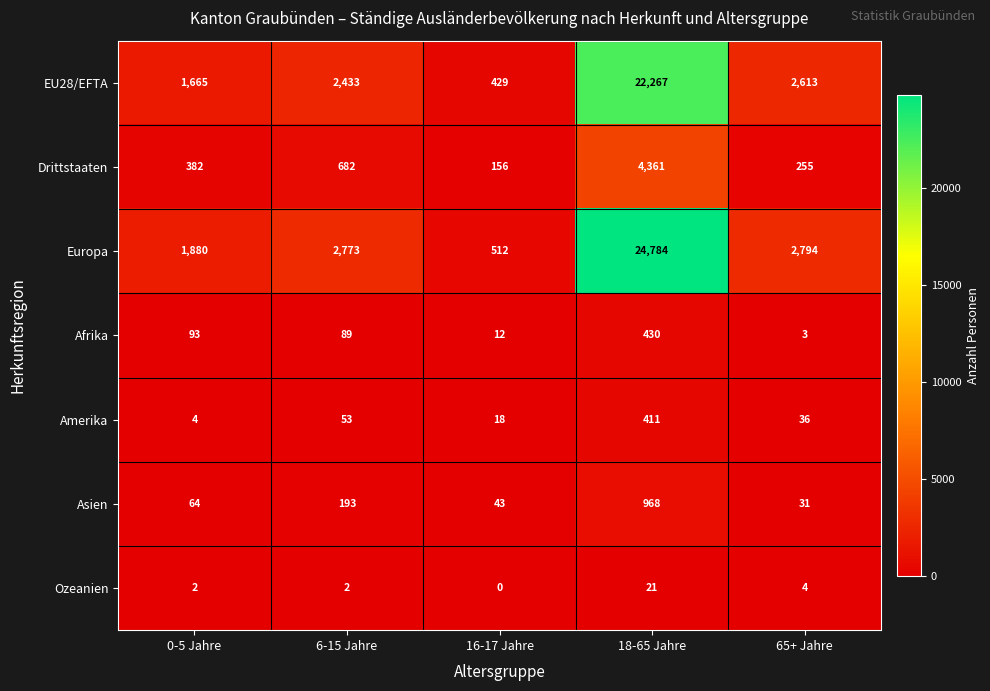

At how many categories does at least one series exceed 21878?

1